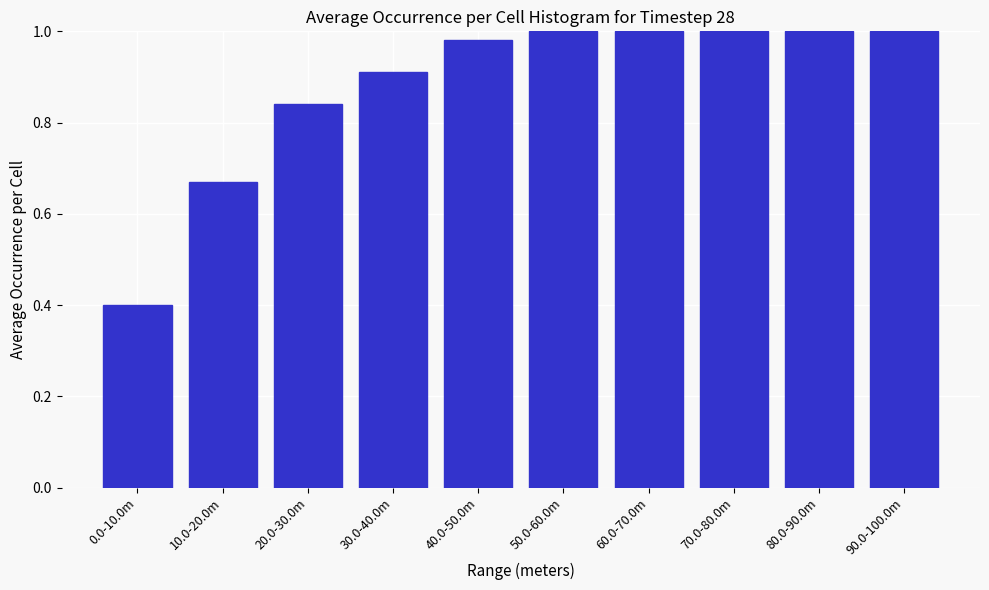

What is the sum of all values?

8.8